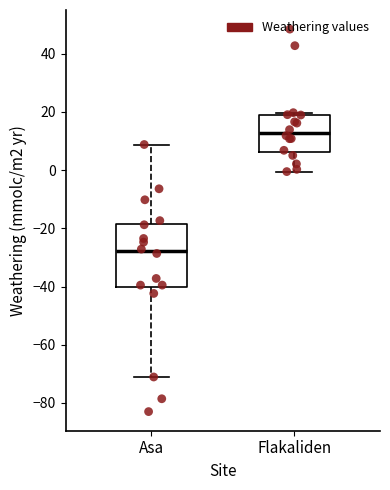

Which box has the lowest median line?

Asa